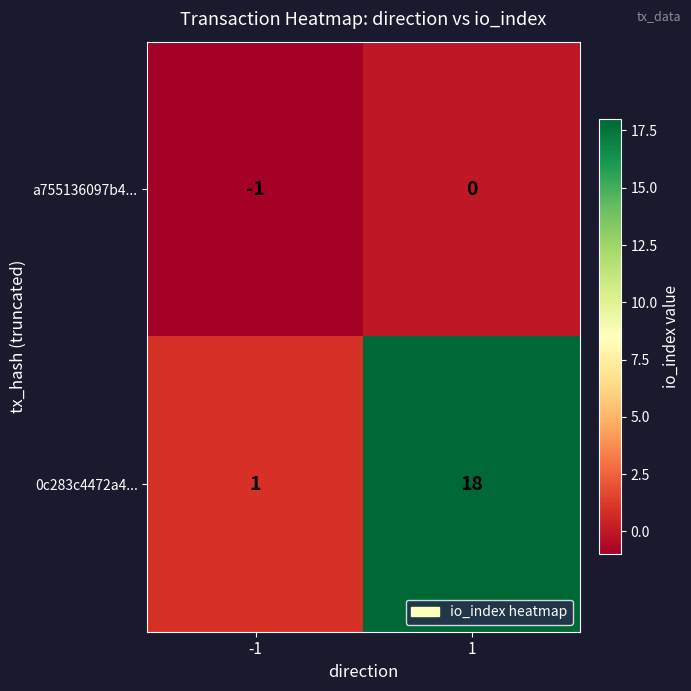

At -1, list the series in order from largest to smallest.

0c283c4472a4..., a755136097b4...